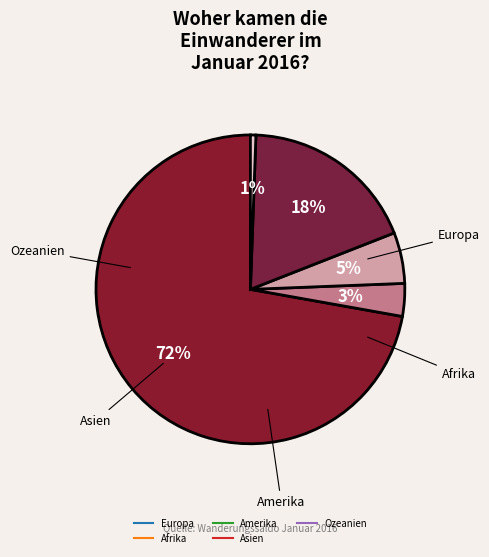

To the nearest percent, what is the average slice percentage?

20%